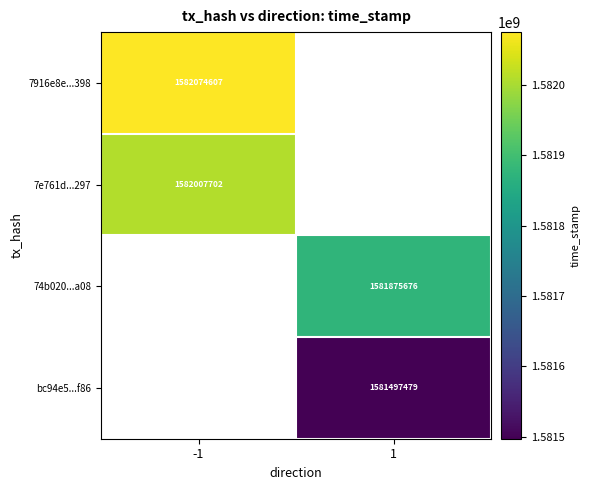

The 7e761d...297 series shows 1582007702 at -1. True or false?

True